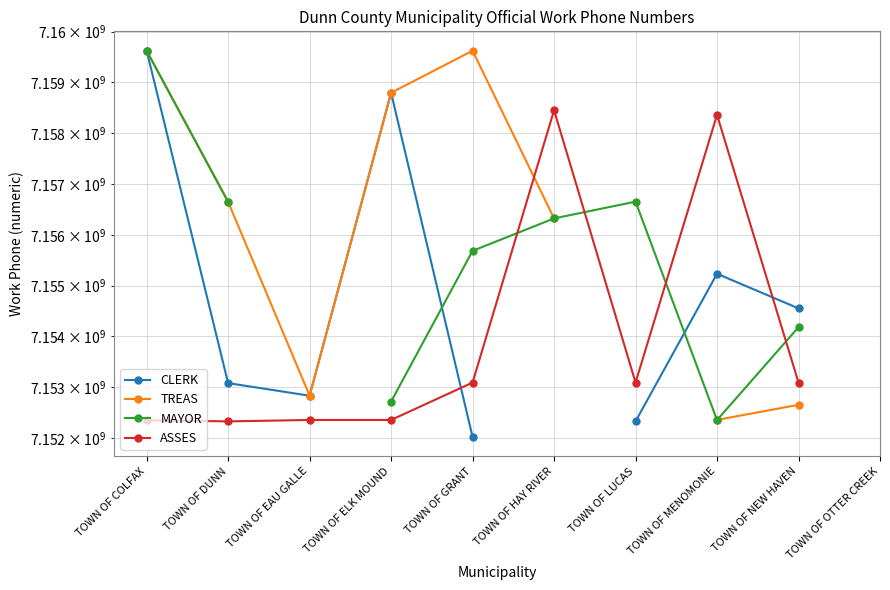

At which label does TREAS first exceed 7158795166?

TOWN OF COLFAX